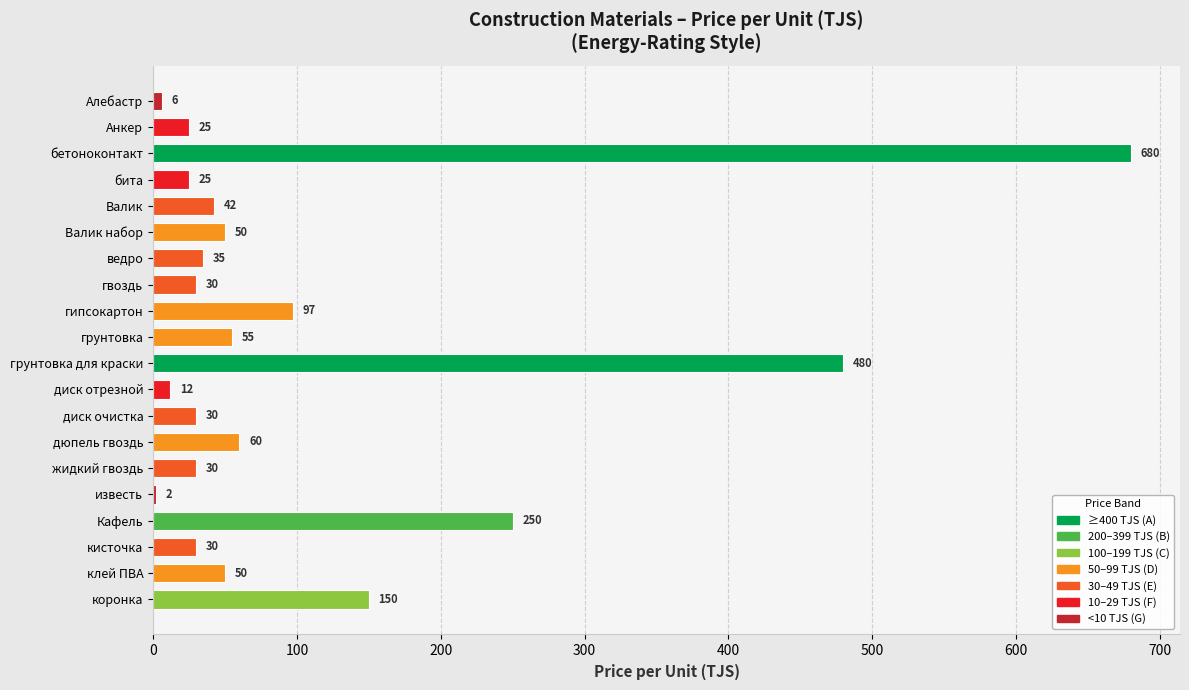

What is the difference between the maximum and minimum values?

677.8